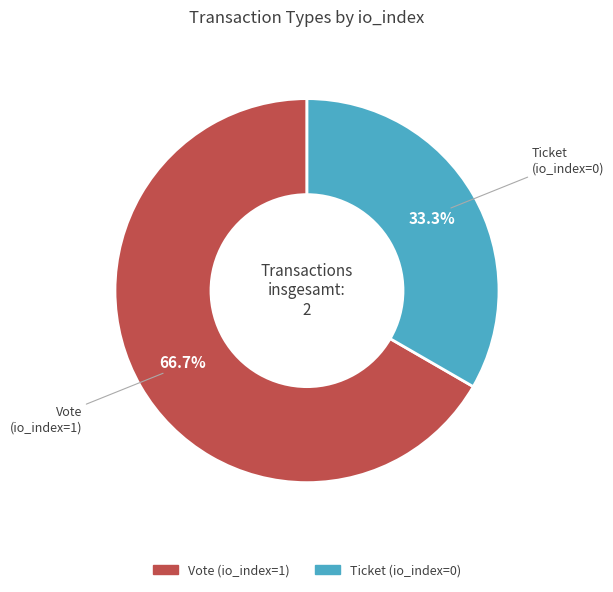

Combined, what portion of the pie is Vote (io_index=1) and Ticket (io_index=0)?

100.0%